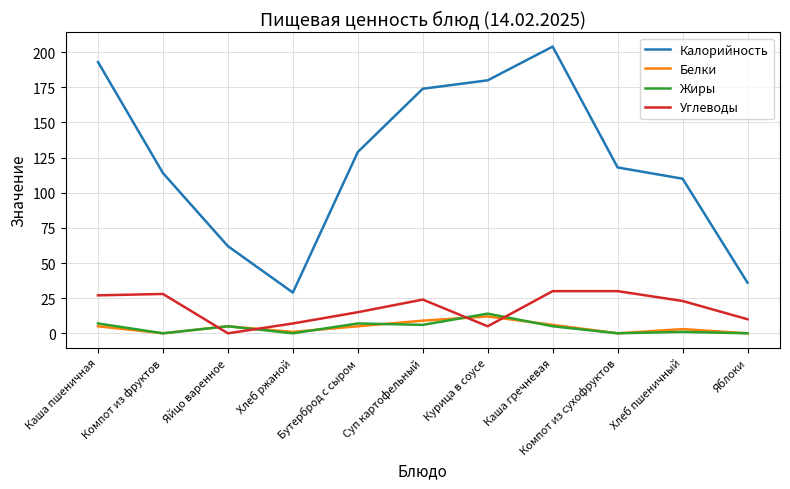

What is the difference between the second highest and second lowest values in the Углеводы series?

25